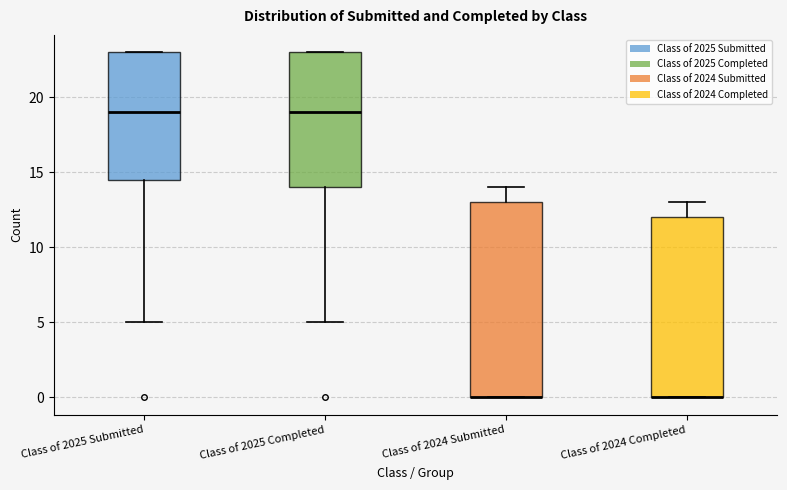

Where is the upper edge of the box for Class of 2024 Submitted on the y-axis? The values are not printed on the chart, so give them approximately, as read against the axis.

13.0